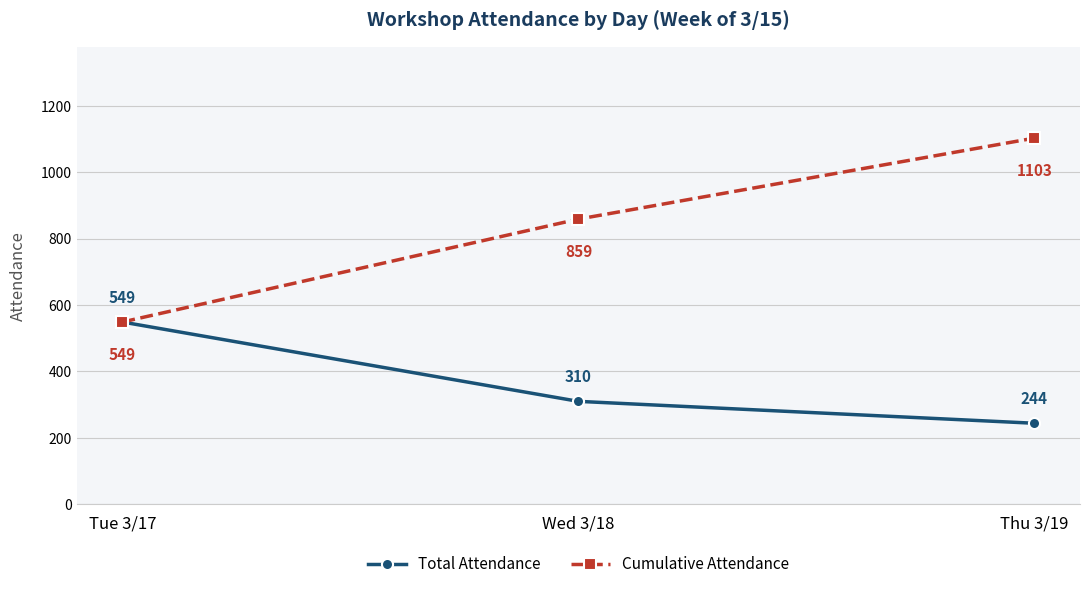

How many lines are shown in the chart?

2